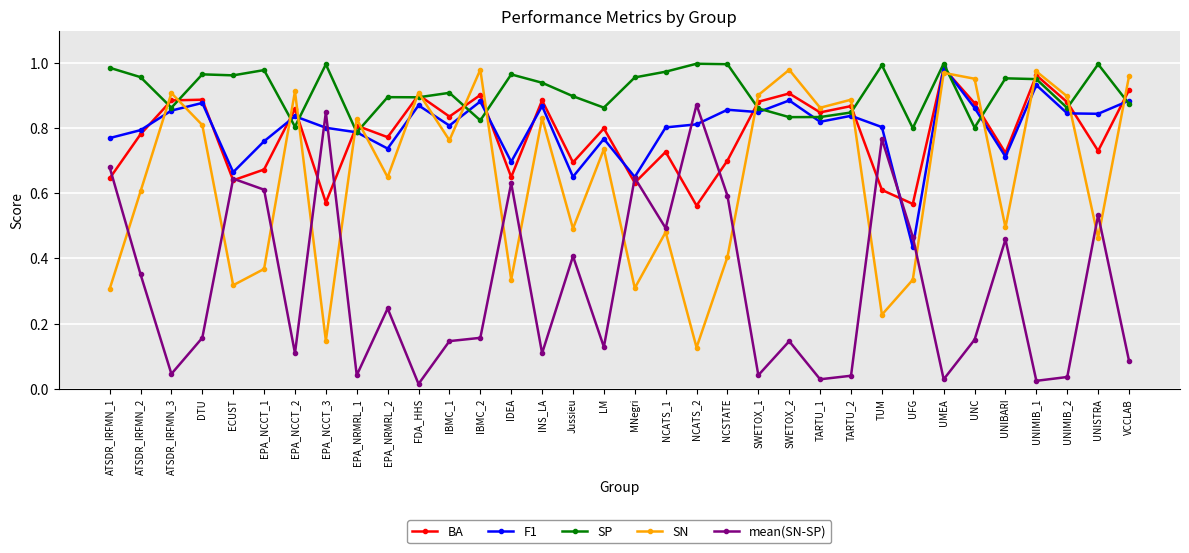

At which label does F1 reach its peak?

UMEA